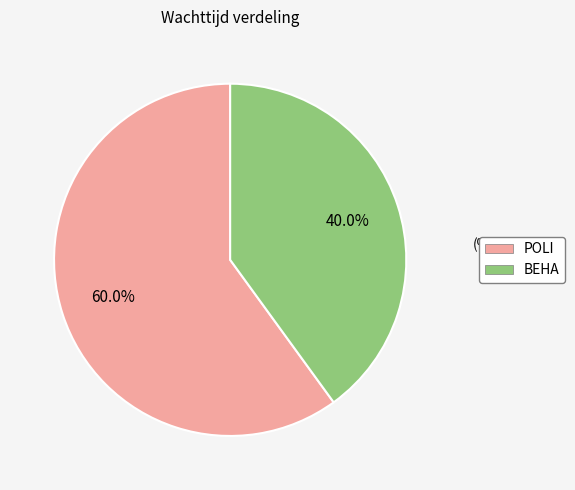

What is the largest slice in the pie chart?

POLI